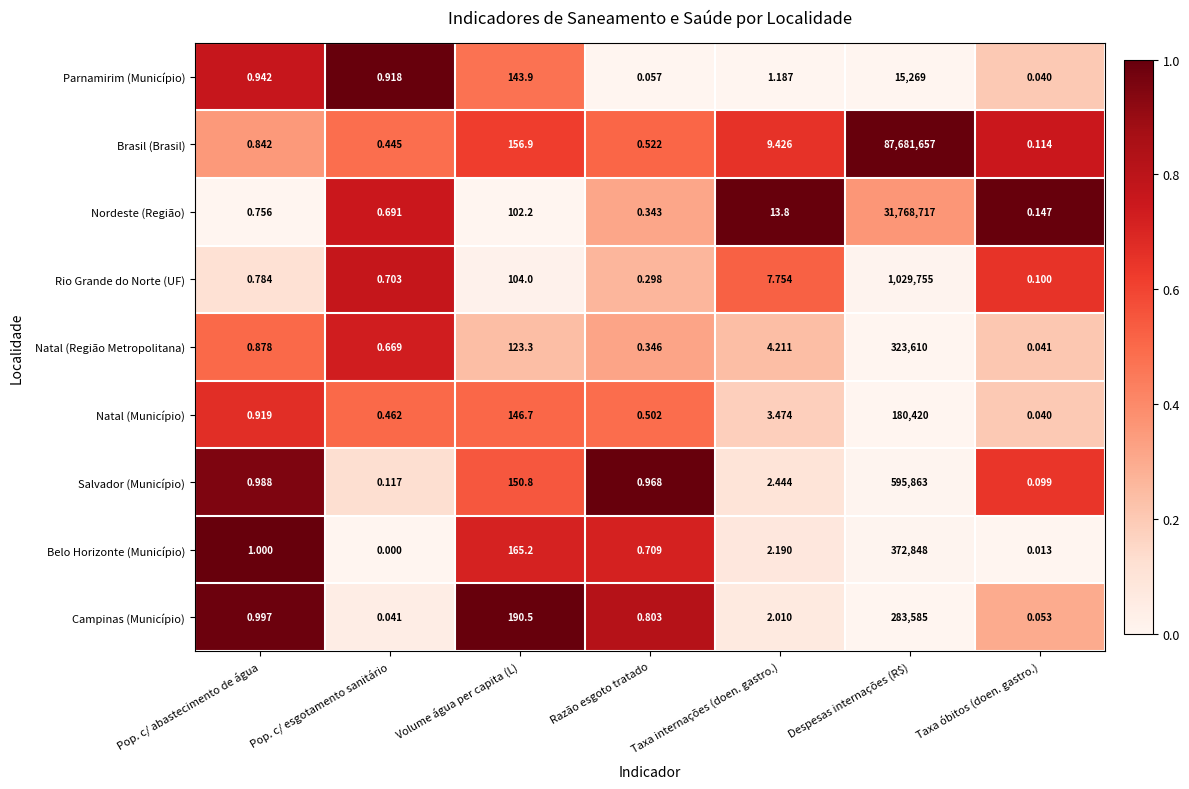

Count the number of categories in the chart.

7